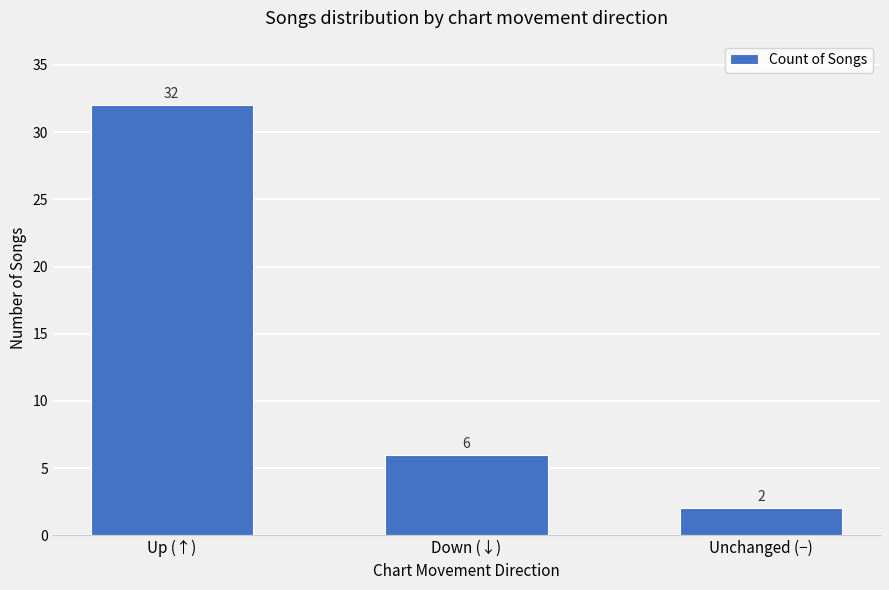

The chart shows a value of 2 at Unchanged (−). True or false?

True